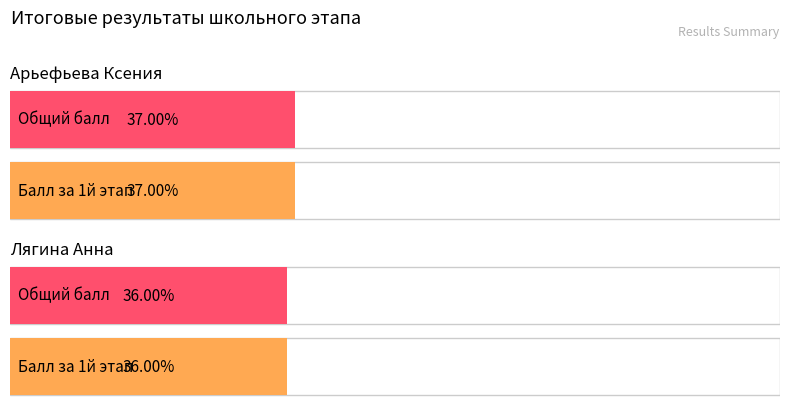

Rank the series by their maximum value, from highest to lowest.

Балл за 1й этап, Общий балл